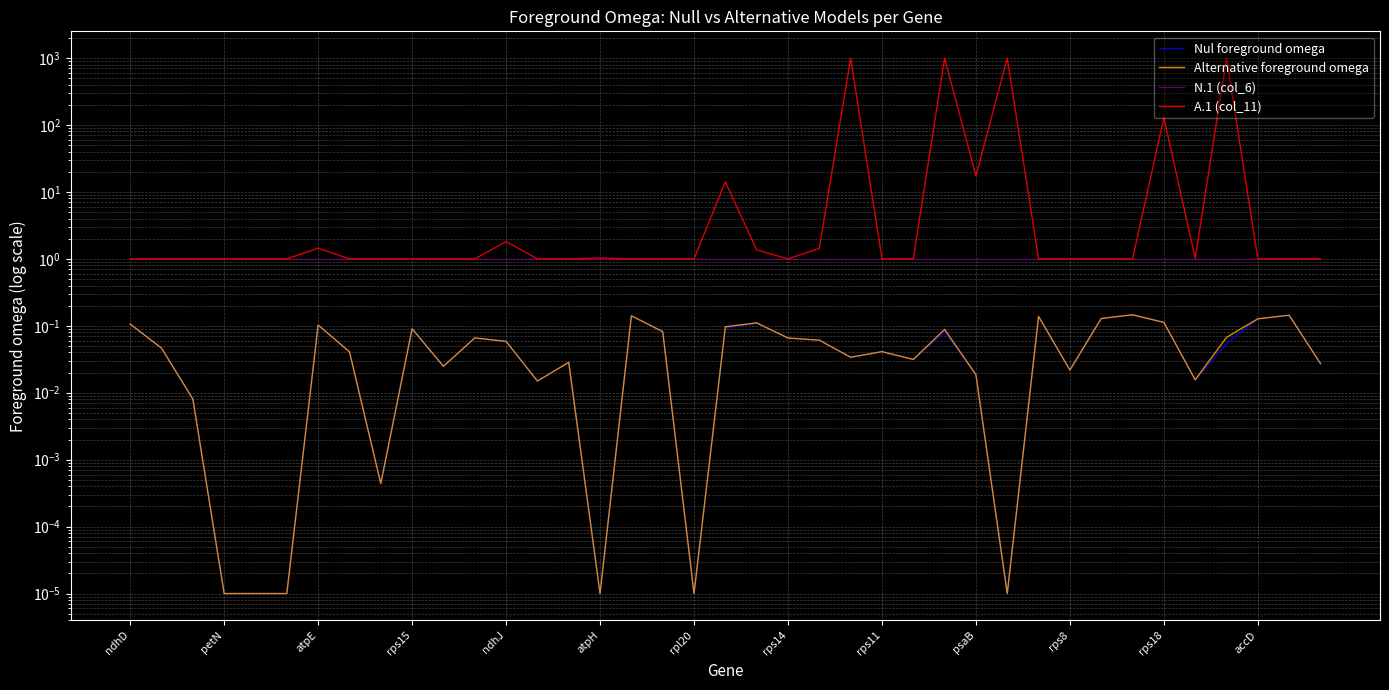

Is it true that Nul foreground omega equals 0.1 at rps15?

True